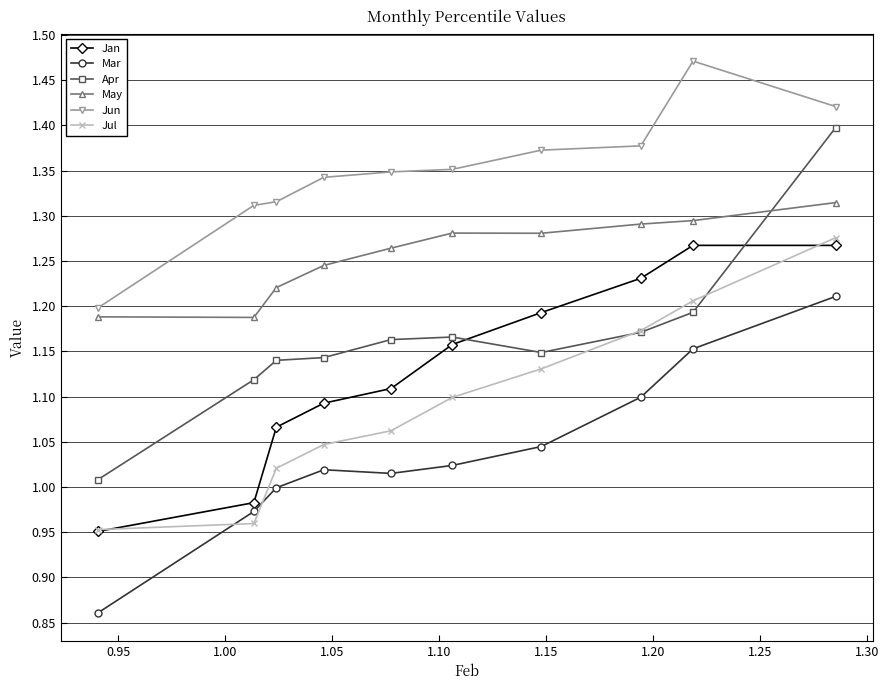

Which series has the largest range (max minus min)?

Apr